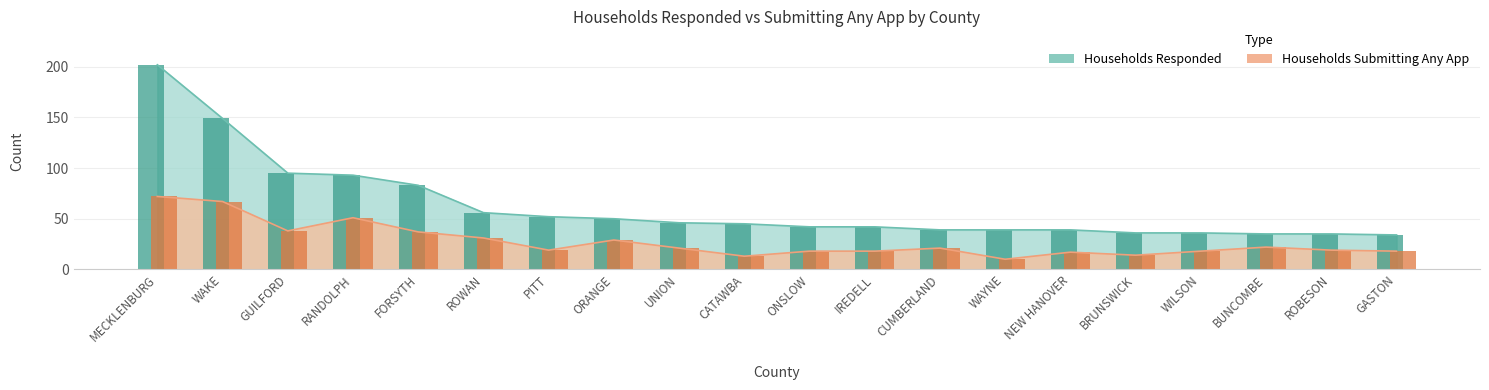

Which series changed the most between NEW HANOVER and BRUNSWICK?

Households Responded